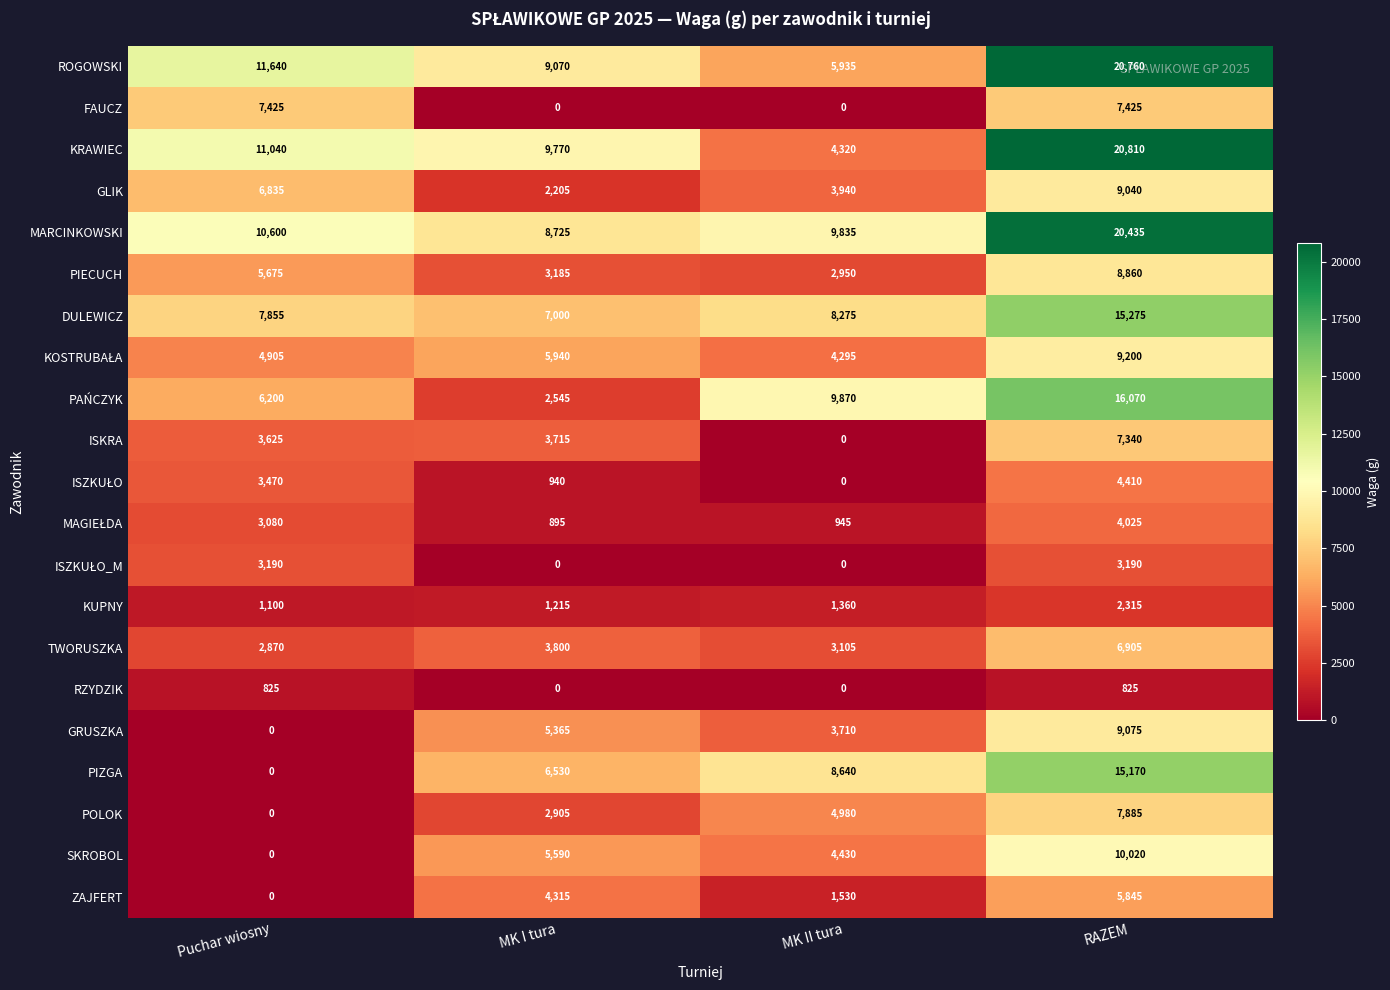

List the labels in order of DULEWICZ value, largest first.

RAZEM, MK II tura, Puchar wiosny, MK I tura